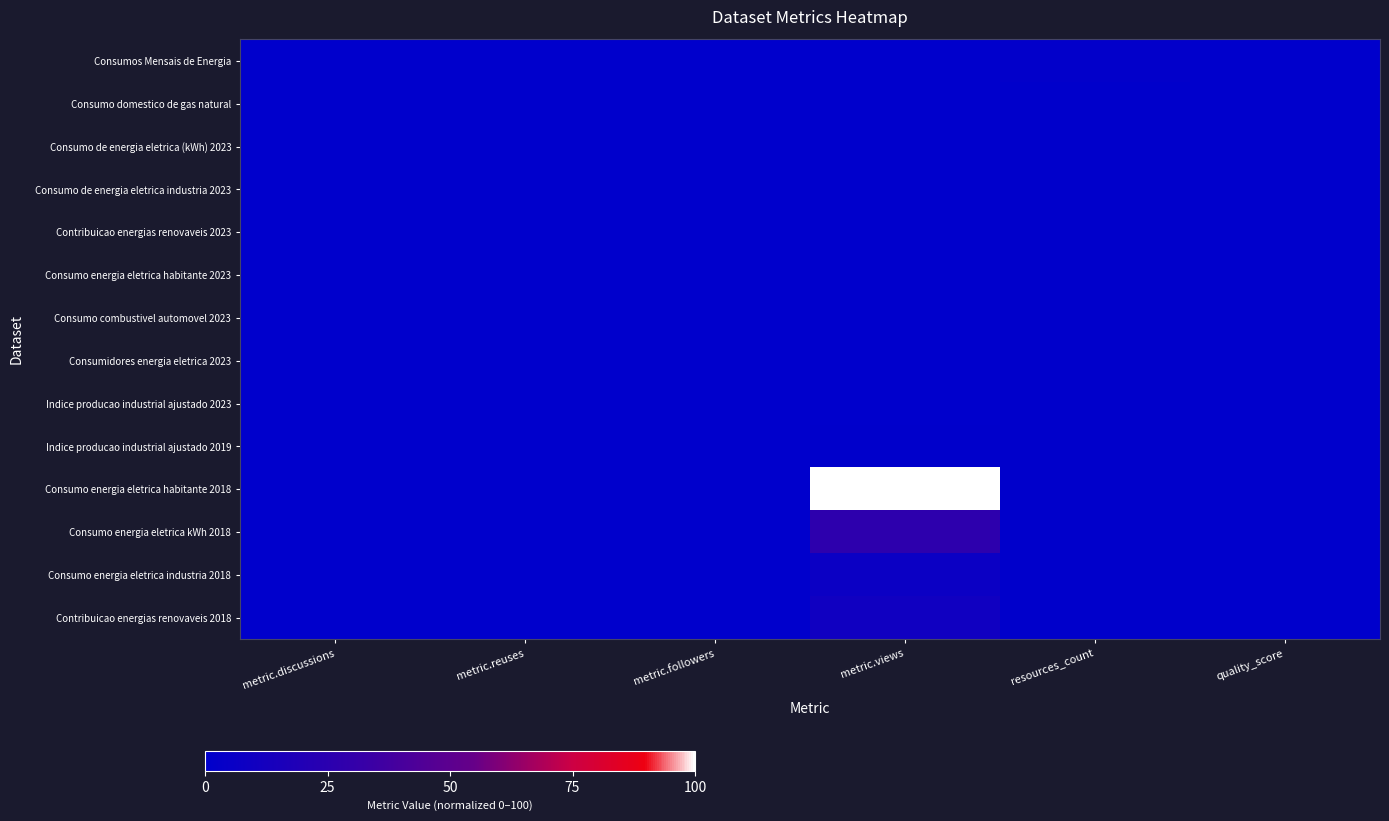

At which label is Consumo domestico de gas natural closest to 0?

metric.discussions